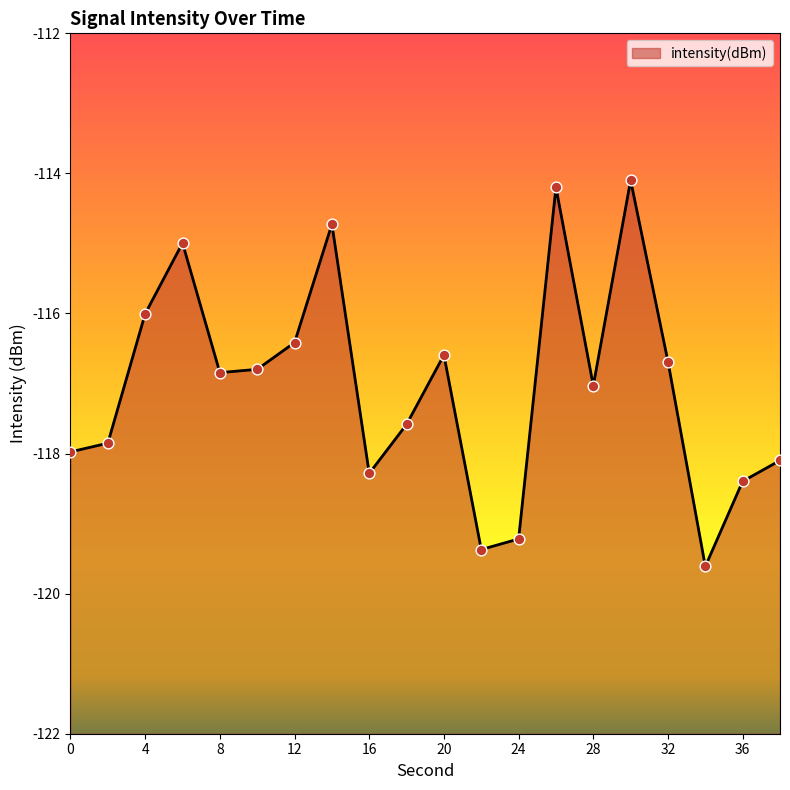

Between 16 and 8, which is larger?

8